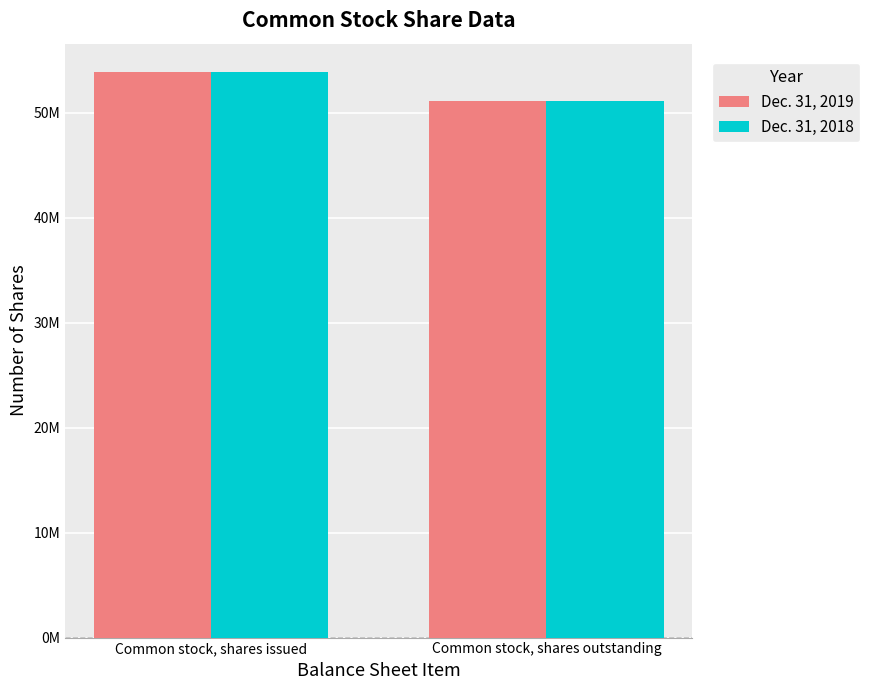

Reading left to right, what are all the values shown in this chart?

Dec. 31, 2019: Common stock, shares issued=53888000	Common stock, shares outstanding=51159000
Dec. 31, 2018: Common stock, shares issued=53888000	Common stock, shares outstanding=51159000